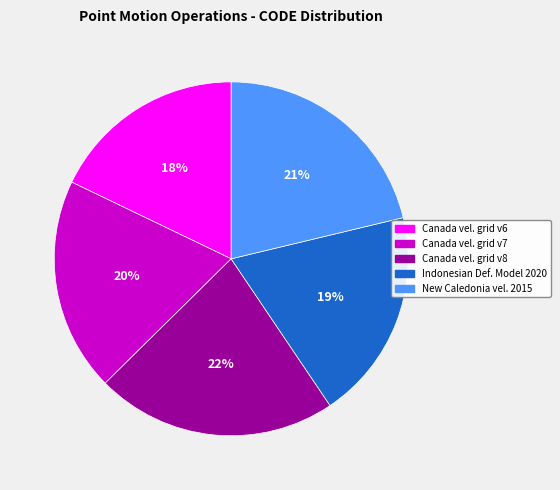

Is there any slice that represents more than half of the pie?

No